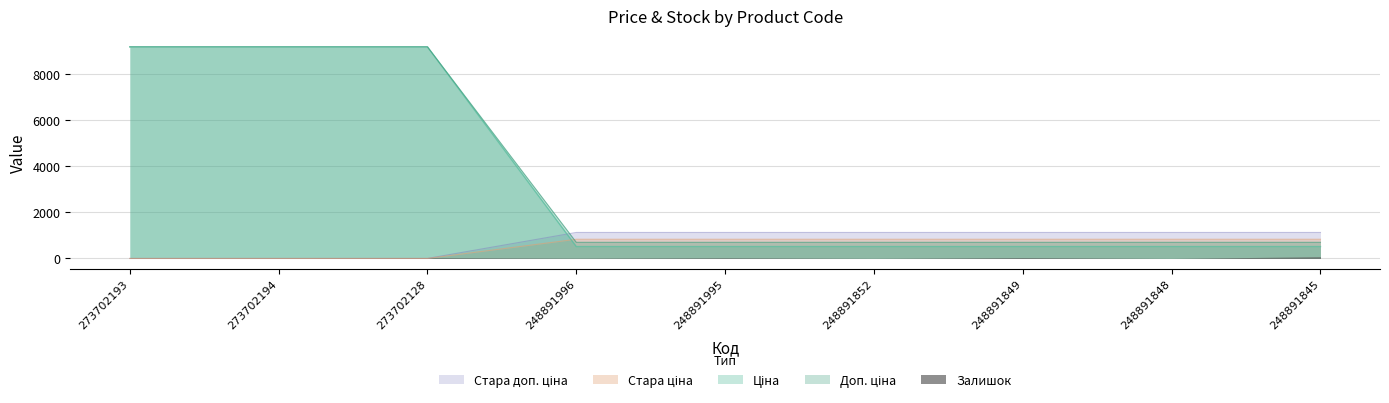

What is the total value across all series at 248891848?

3175.2